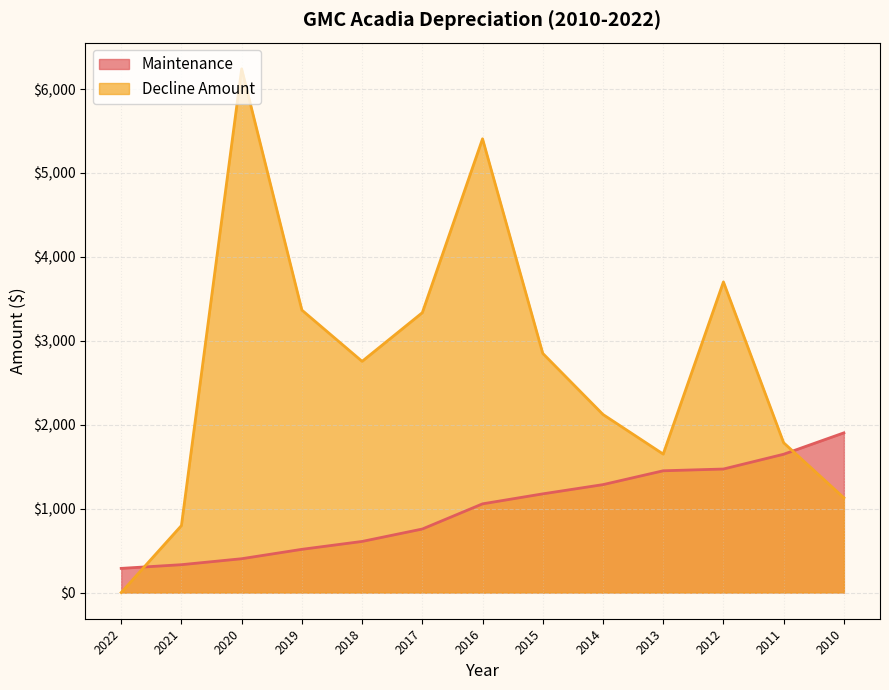

Reading left to right, list all the values displayed in this chart.

Maintenance: 2022=288	2021=332	2020=403	2019=515	2018=609	2017=757	2016=1057	2015=1176	2014=1286	2013=1451	2012=1472	2011=1648	2010=1903
Decline Amount: 2022=0	2021=798	2020=6241	2019=3366	2018=2755	2017=3335	2016=5407	2015=2850	2014=2122	2013=1650	2012=3702	2011=1785	2010=1129